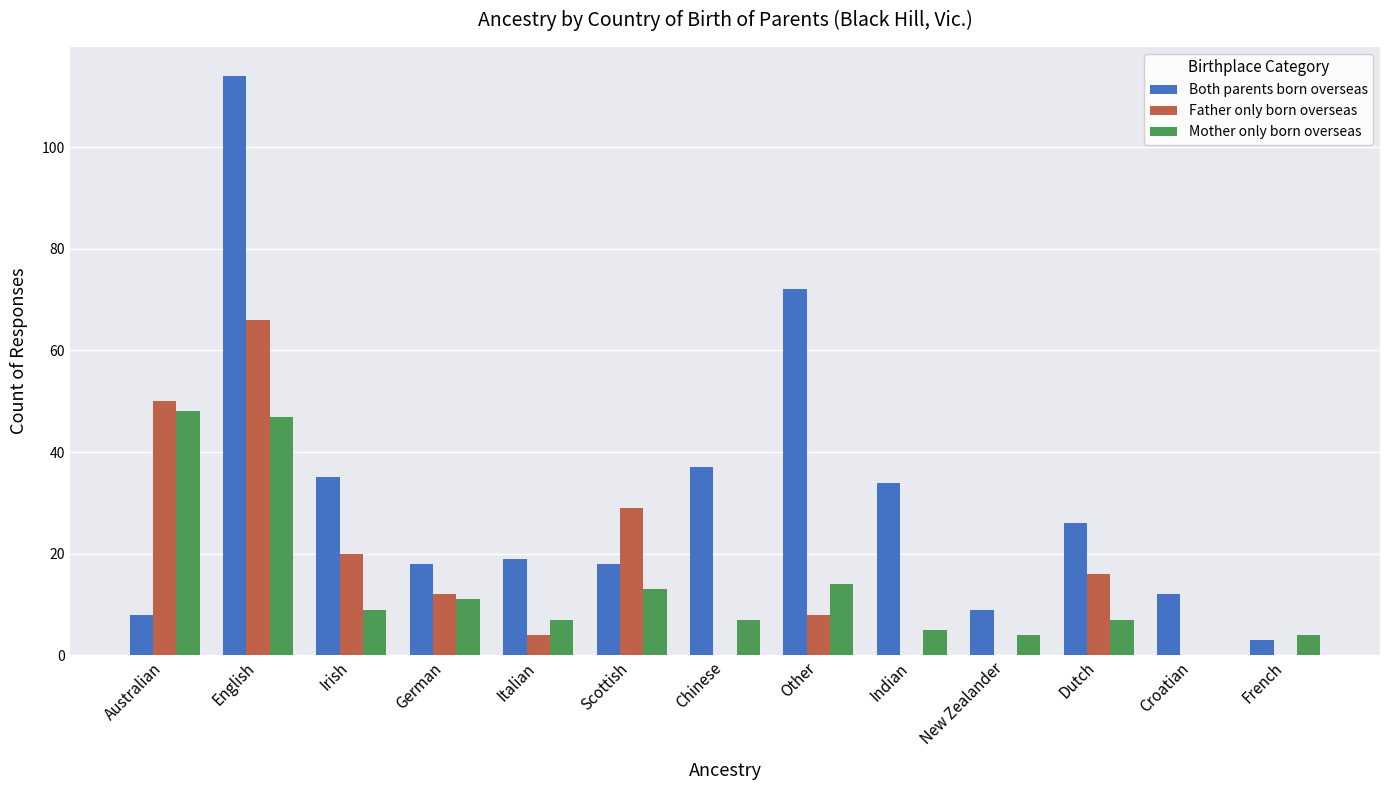

Are the bars horizontal?

No